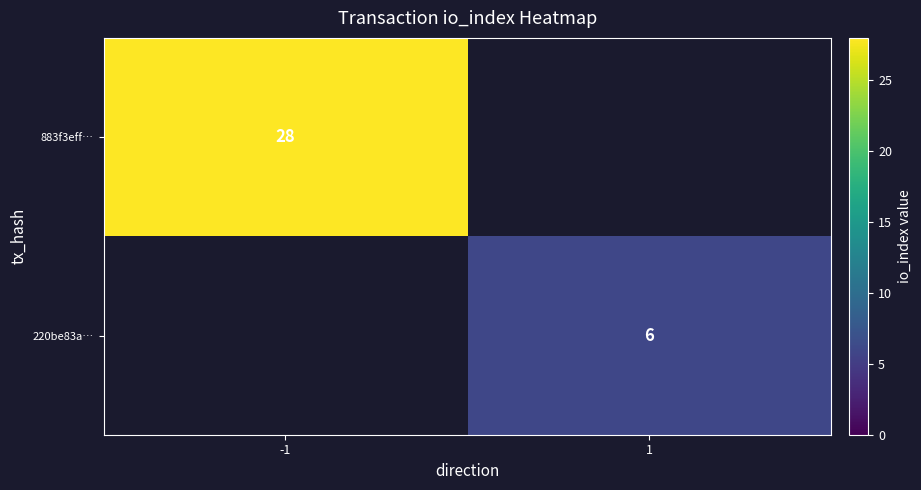

True or false: 883f3eff… has a value of 11 at -1.

False